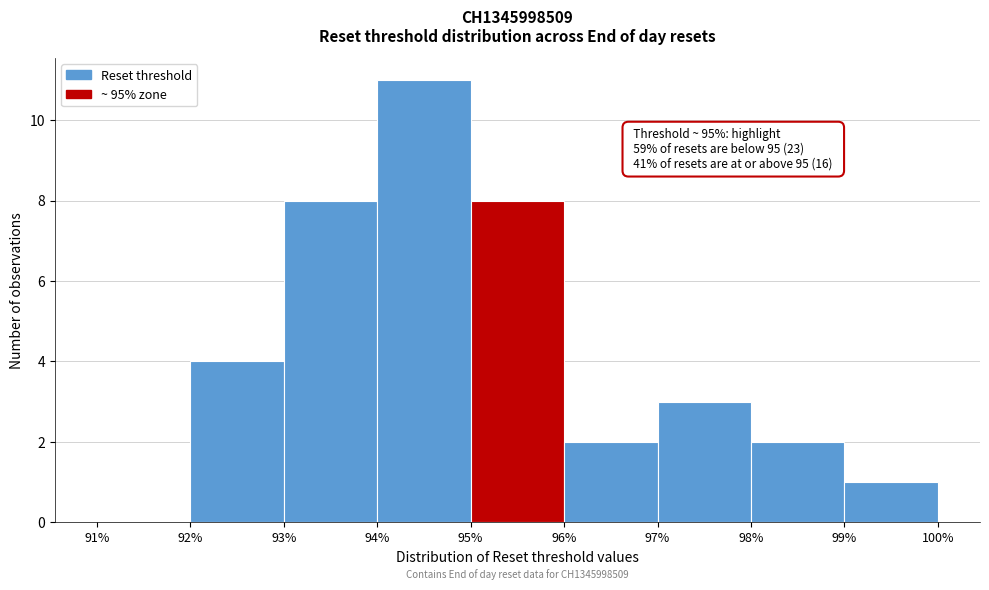

Which range on the x-axis has the tallest bar?

94% to 95%